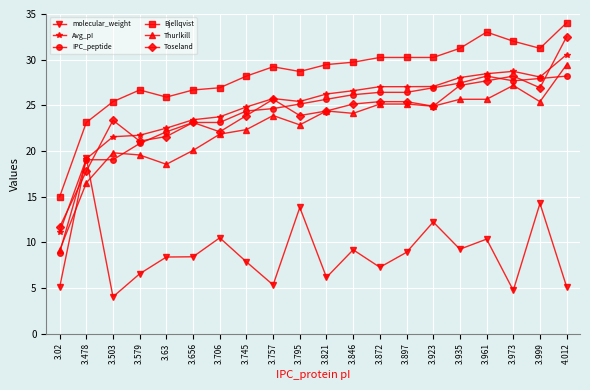

What is the total value across all series at 3.745?

131.5